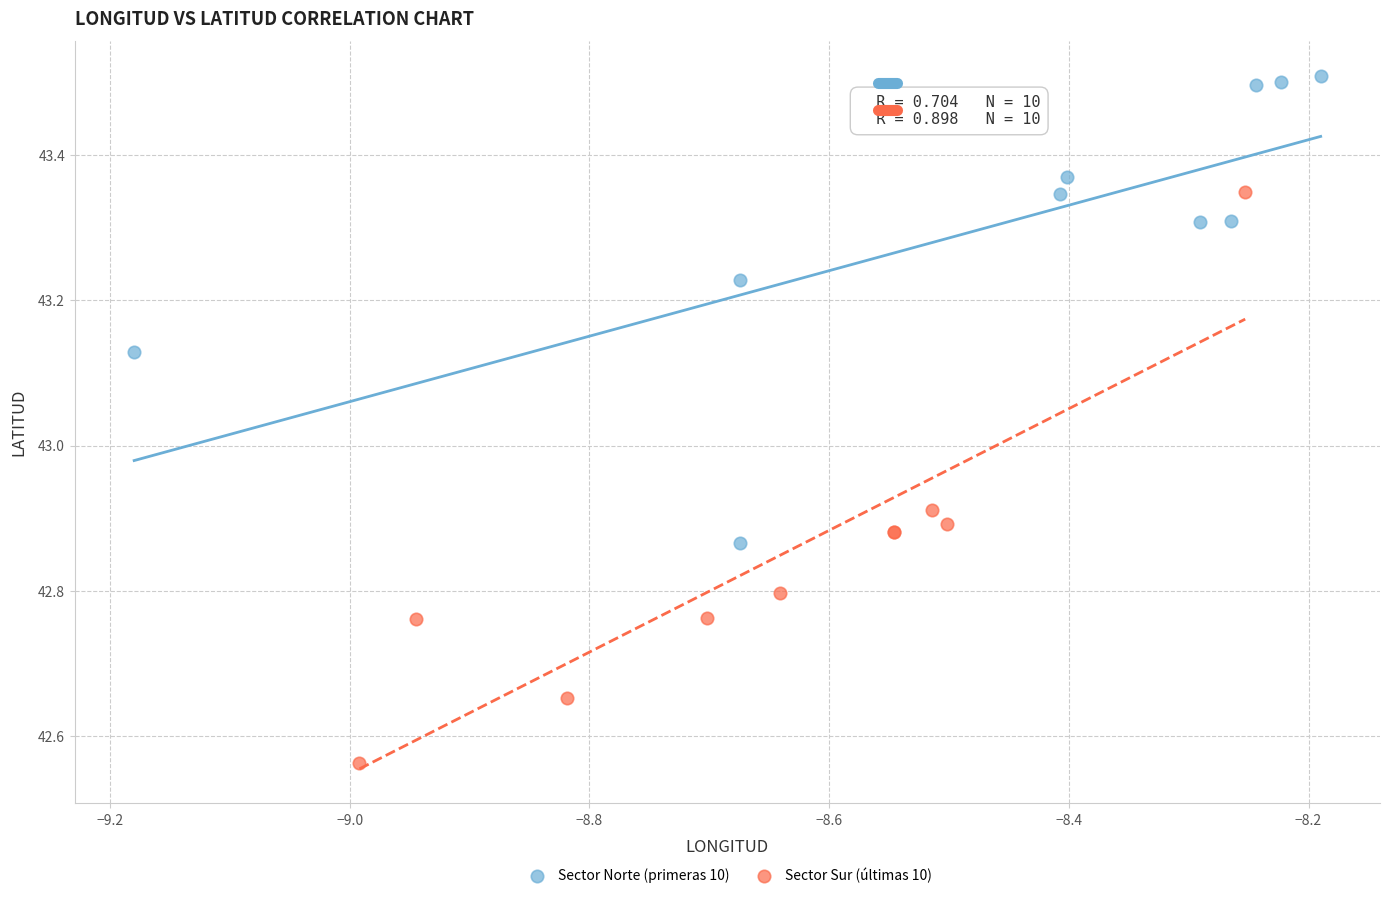

Which series has the widest spread of Y values?

Sector Sur (últimas 10)